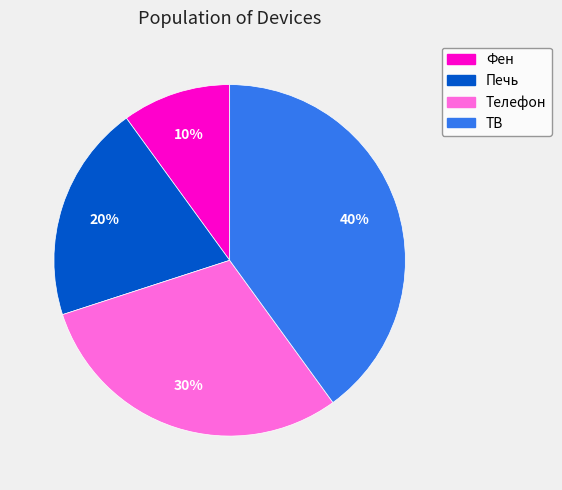

How many segments does this pie chart have?

4